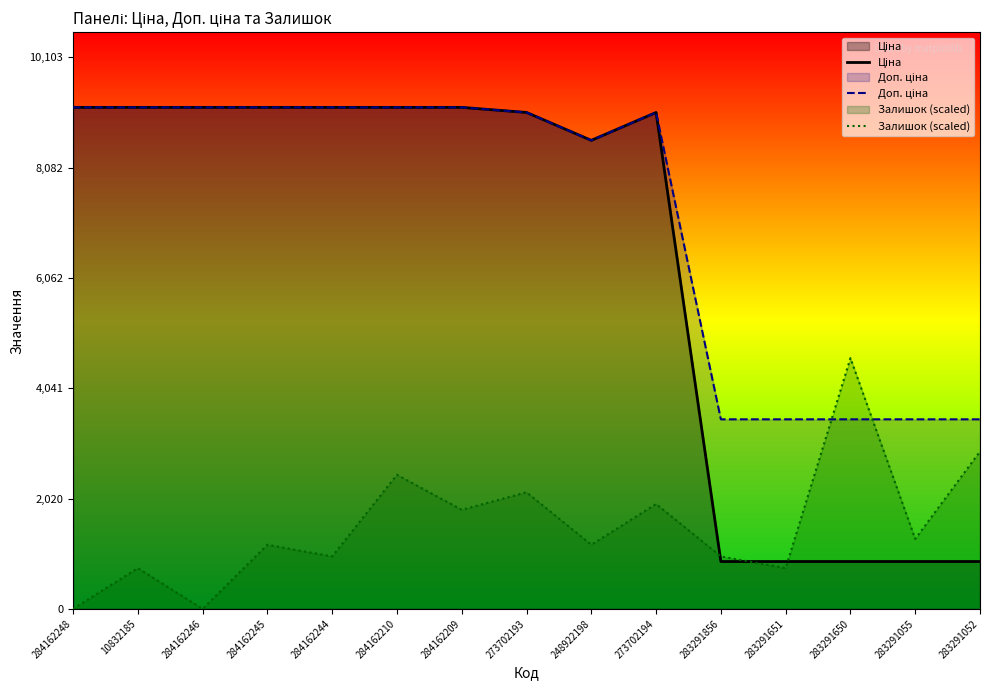

Reading right to left, list all the values displayed in this chart.

Ціна: 283291052=868.0	283291055=868.0	283291650=868.0	283291651=868.0	283291856=868.0	273702194=9092.0	248922198=8581.1	273702193=9092.0	284162209=9185.1	284162210=9185.1	284162244=9185.1	284162245=9185.1	284162246=9185.1	10832185=9185.1	284162248=9185.1
Доп. ціна: 283291052=3472.1	283291055=3472.1	283291650=3472.1	283291651=3472.1	283291856=3472.1	273702194=9092.0	248922198=8581.1	273702193=9092.0	284162209=9185.1	284162210=9185.1	284162244=9185.1	284162245=9185.1	284162246=9185.1	10832185=9185.1	284162248=9185.1
Залишок (scaled): 283291052=2883.7	283291055=1281.6	283291650=4592.6	283291651=747.6	283291856=961.2	273702194=1922.5	248922198=1174.8	273702193=2136.1	284162209=1815.7	284162210=2456.5	284162244=961.2	284162245=1174.8	284162246=0.0	10832185=747.6	284162248=0.0